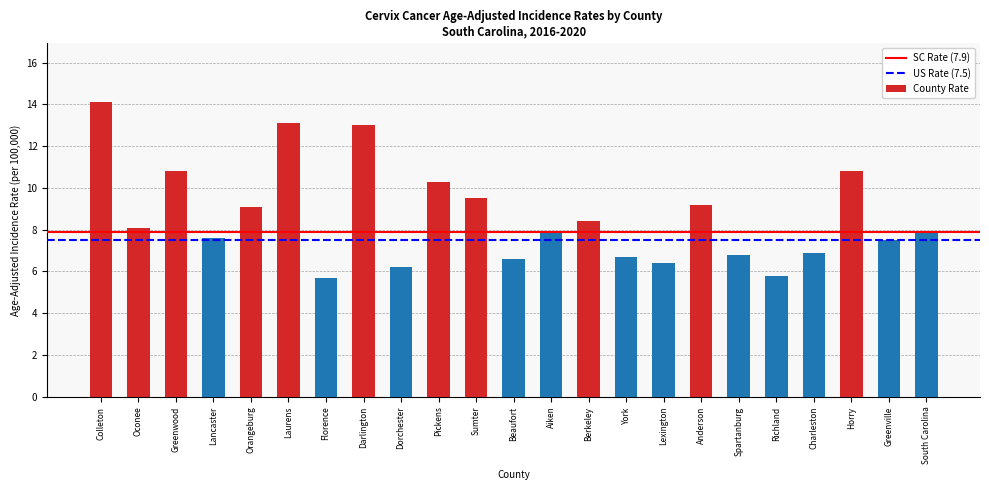

Reading left to right, what are all the values shown in this chart?

Colleton=14.1	Oconee=8.1	Greenwood=10.8	Lancaster=7.6	Orangeburg=9.1	Laurens=13.1	Florence=5.7	Darlington=13.0	Dorchester=6.2	Pickens=10.3	Sumter=9.5	Beaufort=6.6	Aiken=7.9	Berkeley=8.4	York=6.7	Lexington=6.4	Anderson=9.2	Spartanburg=6.8	Richland=5.8	Charleston=6.9	Horry=10.8	Greenville=7.5	South Carolina=7.9